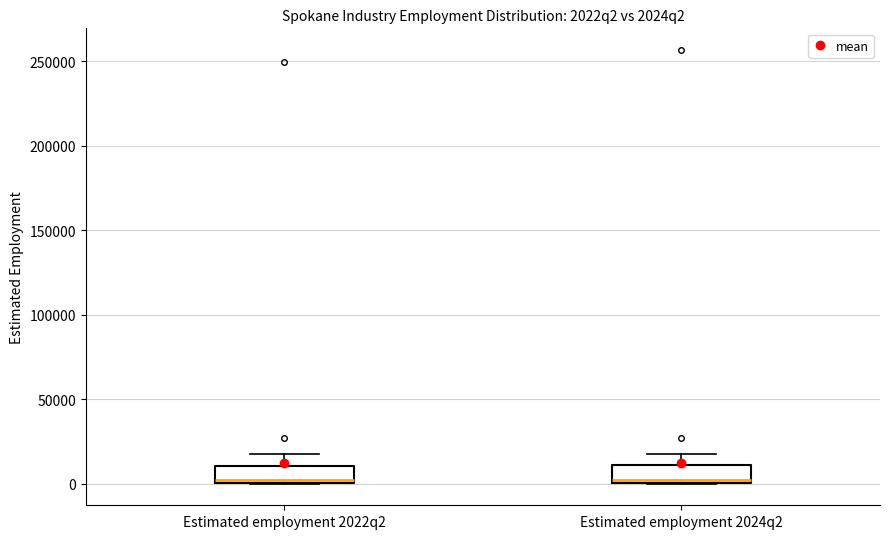

Reading left to right, read every box against the y-axis: the position of its median line, the range the box covers, and the ends of its whiskers. The values are not printed on the chart, so give them approximately, as read against the axis.

Estimated employment 2022q2: median 0 (just above the box's lower edge), box 0 to 10000, whiskers 0 to 20000
Estimated employment 2024q2: median 0 (just above the box's lower edge), box 0 to 10000, whiskers 0 to 20000